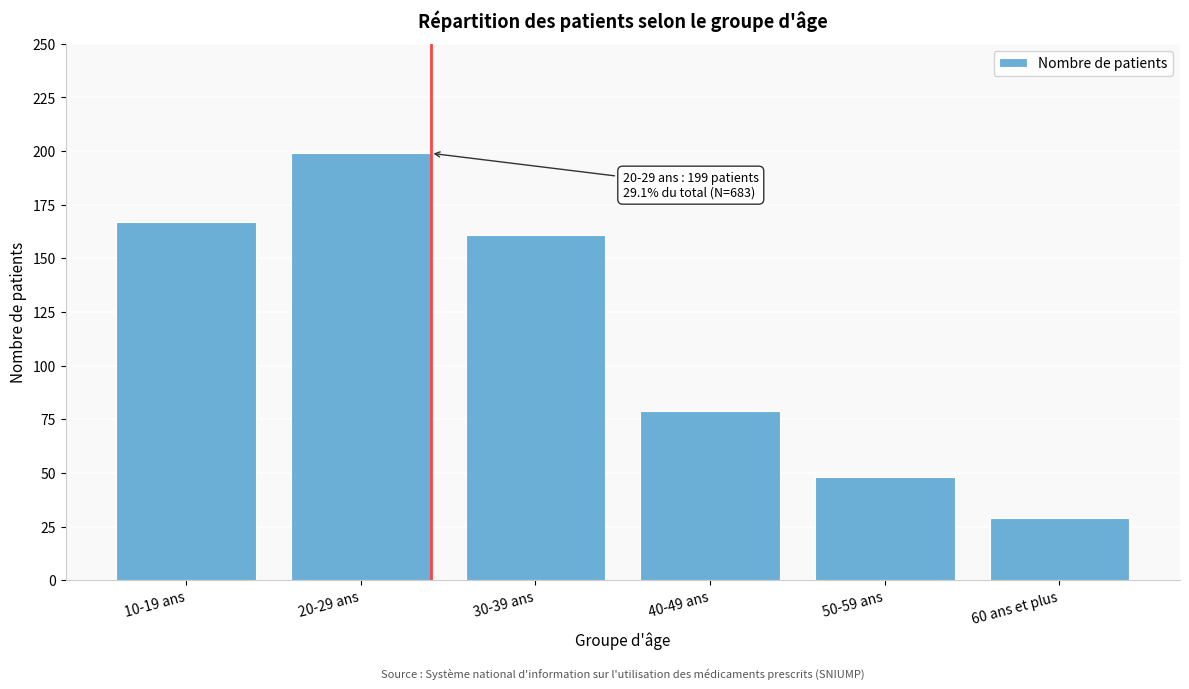

Reading left to right, list all the values displayed in this chart.

167	199	161	79	48	29